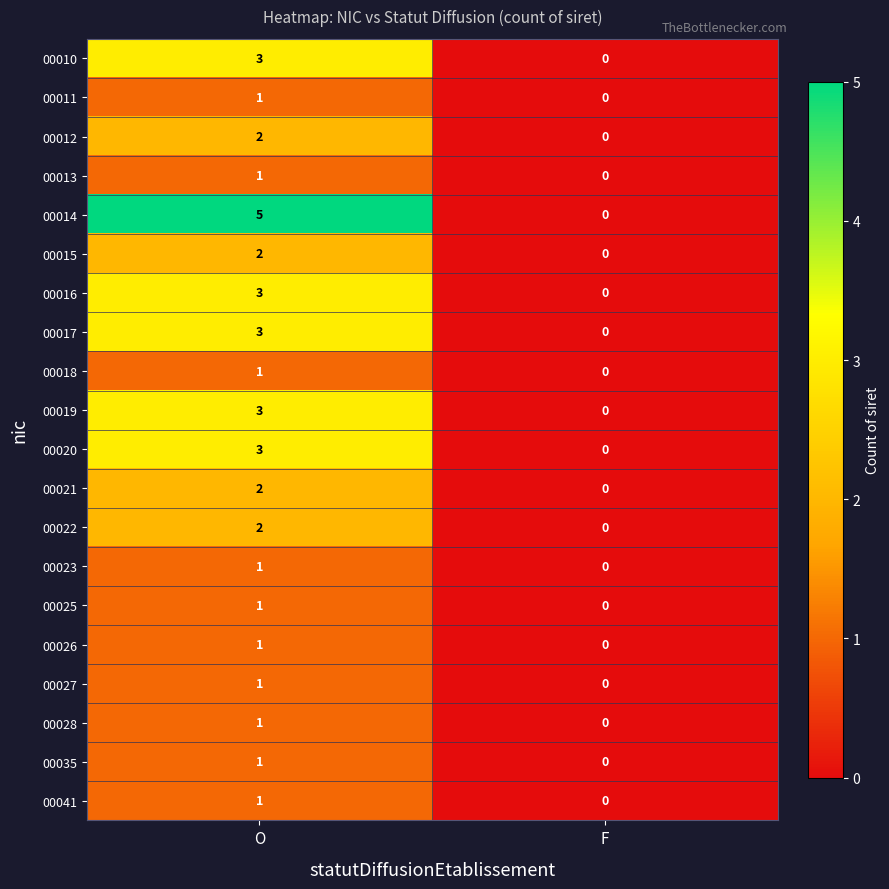

Where is 00041 nearest to the value 0?

F